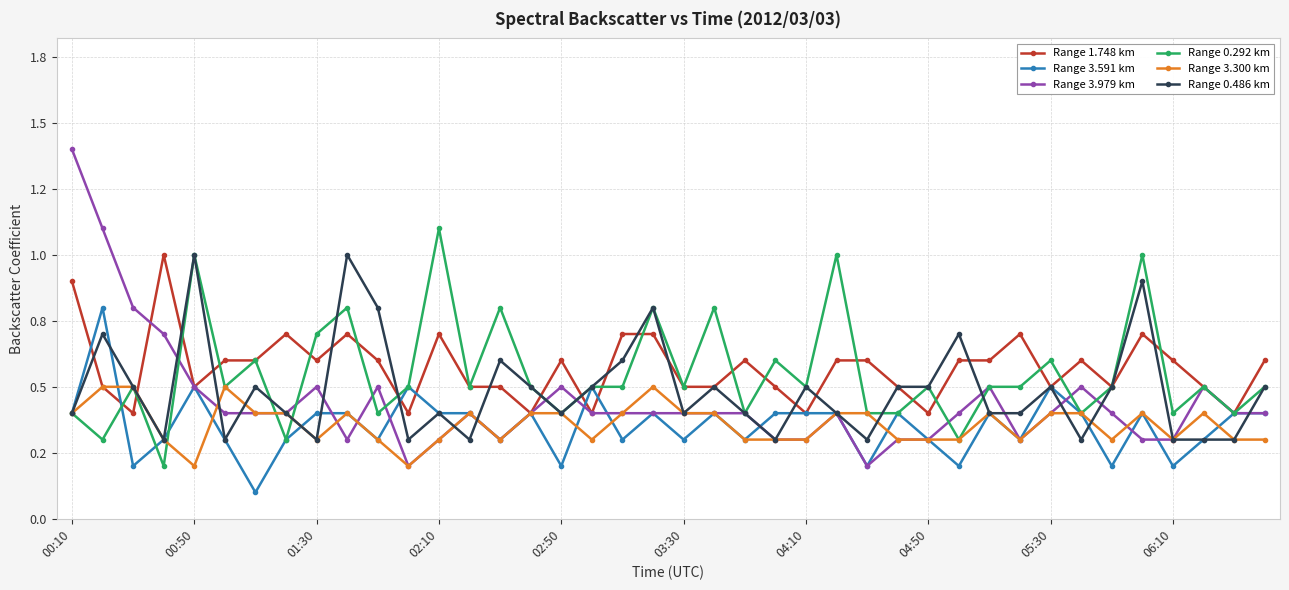

How many interior local valleys does the Range 0.292 km series have?

14